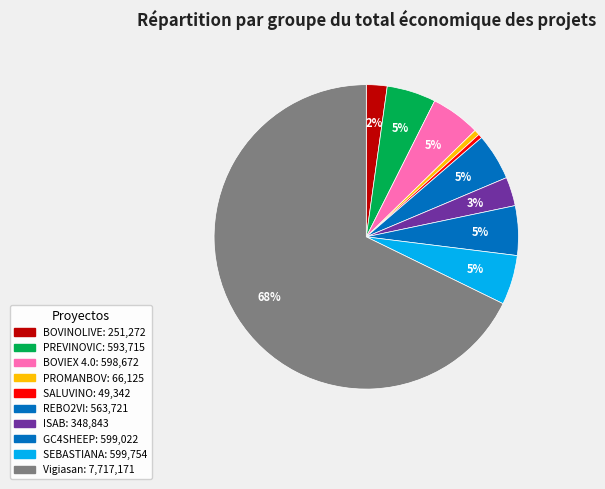

Count the number of slices in the pie.

10